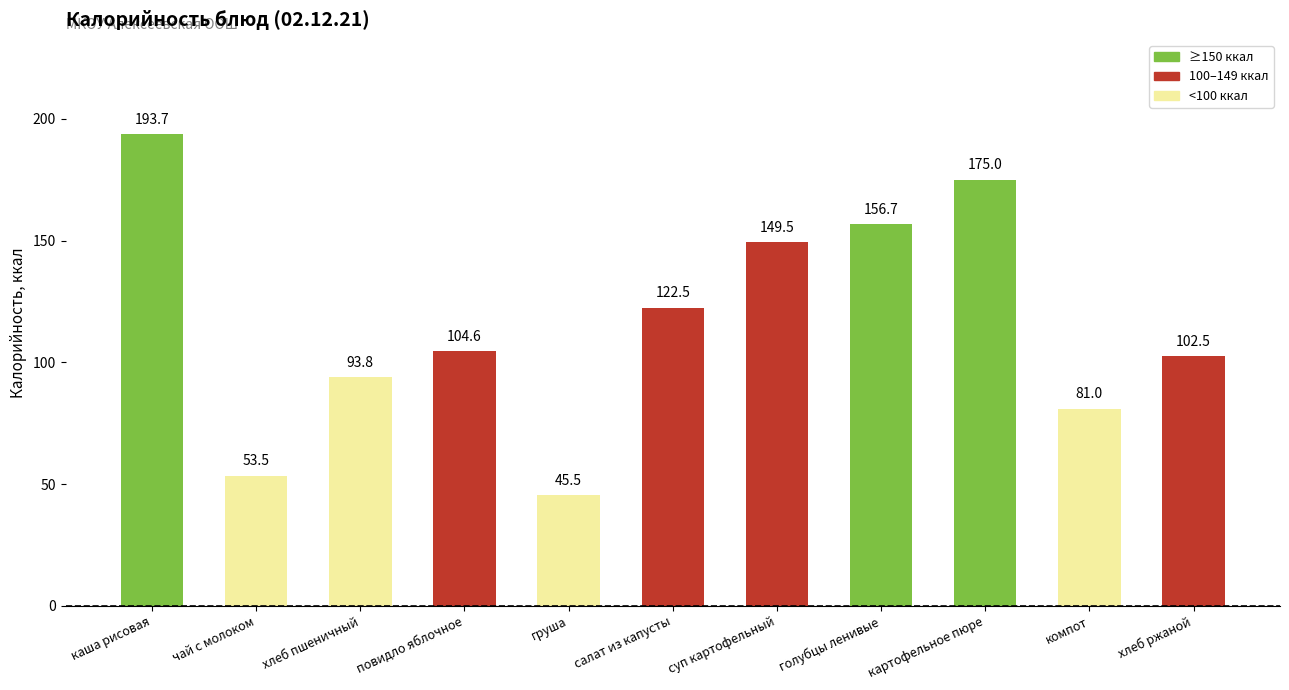

Reading left to right, transcribe all the data shown in this chart.

каша рисовая=193.7	чай с молоком=53.5	хлеб пшеничный=93.8	повидло яблочное=104.6	груша=45.5	салат из капусты=122.5	суп картофельный=149.5	голубцы ленивые=156.7	картофельное пюре=175.0	компот=81.0	хлеб ржаной=102.5